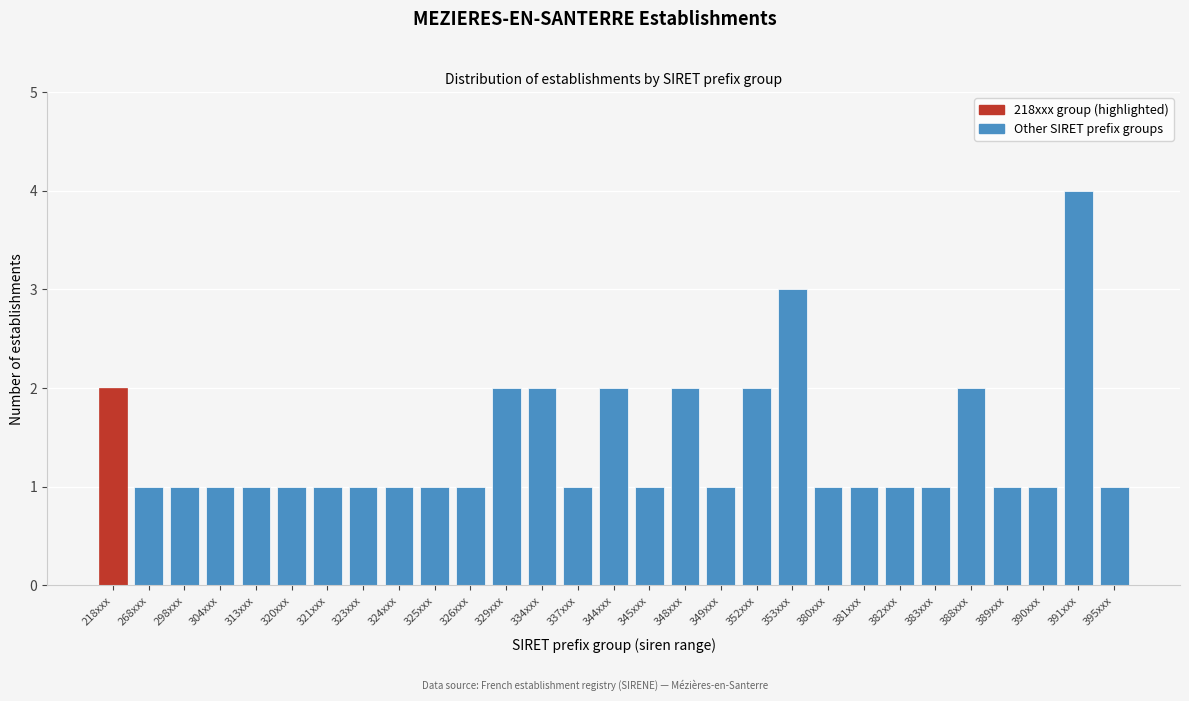

Reading right to left, transcribe all the data shown in this chart.

395xxx=1	391xxx=4	390xxx=1	389xxx=1	388xxx=2	383xxx=1	382xxx=1	381xxx=1	380xxx=1	353xxx=3	352xxx=2	349xxx=1	348xxx=2	345xxx=1	344xxx=2	337xxx=1	334xxx=2	329xxx=2	326xxx=1	325xxx=1	324xxx=1	323xxx=1	321xxx=1	320xxx=1	313xxx=1	304xxx=1	298xxx=1	268xxx=1	218xxx=2